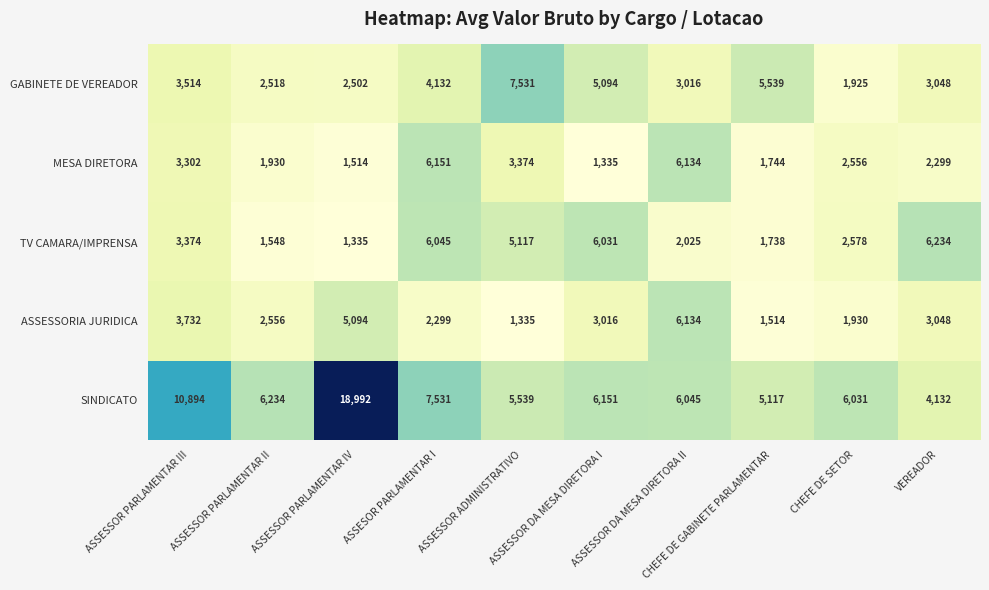

Which label corresponds to the largest value in the chart?

ASSESSOR PARLAMENTAR IV